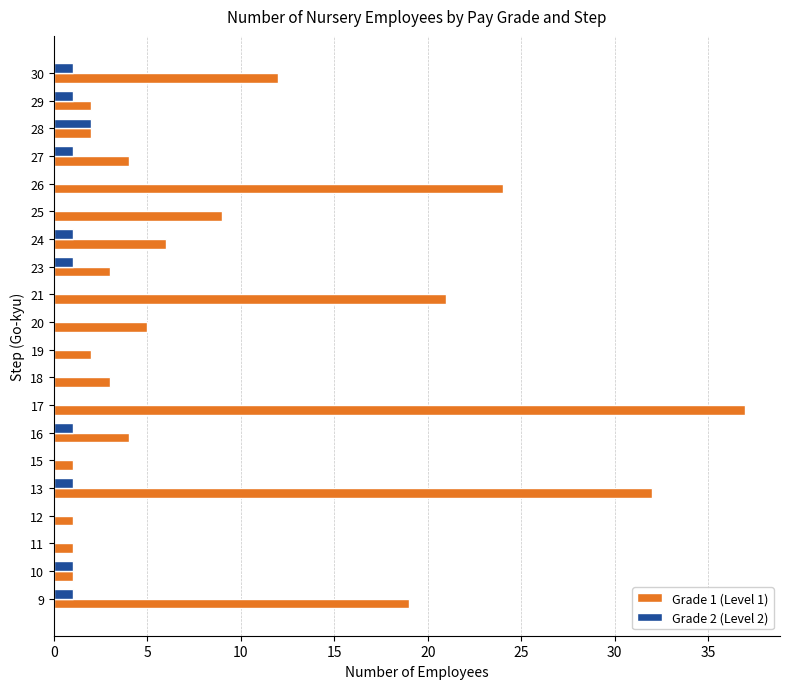

The Grade 2 (Level 2) series shows 0 at 19. True or false?

True